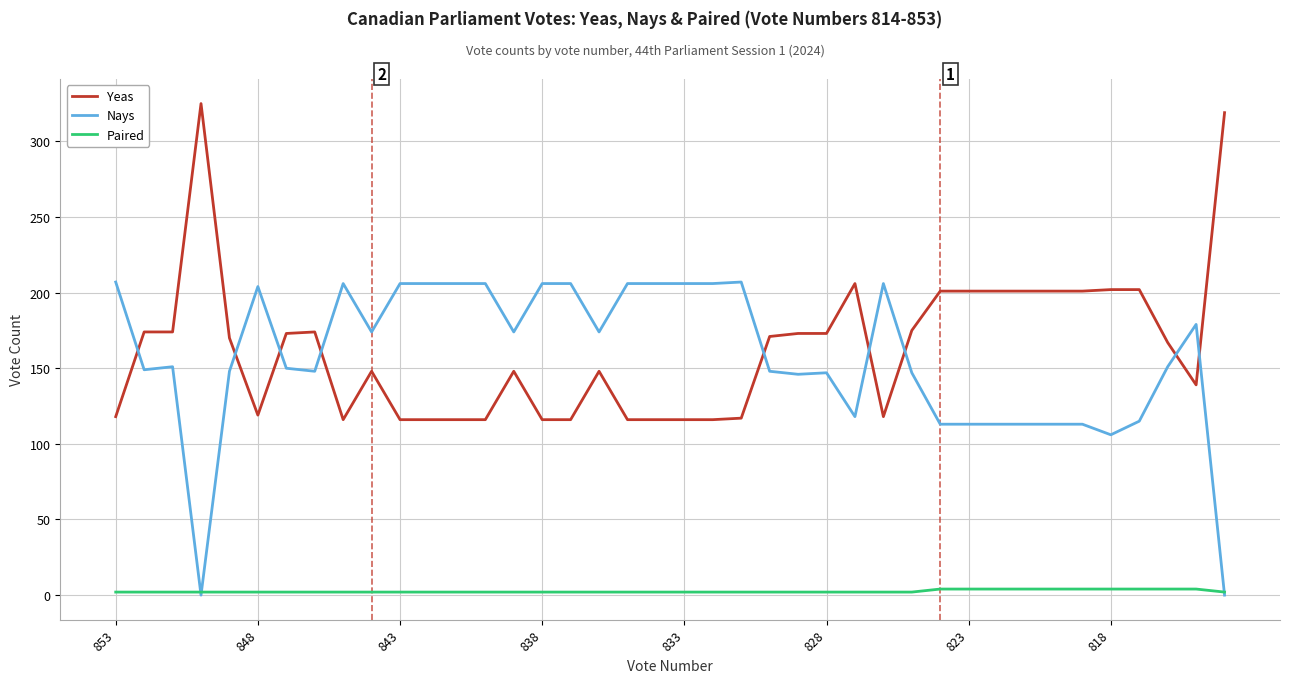

List the series in order of their peak value, highest first.

Yeas, Nays, Paired